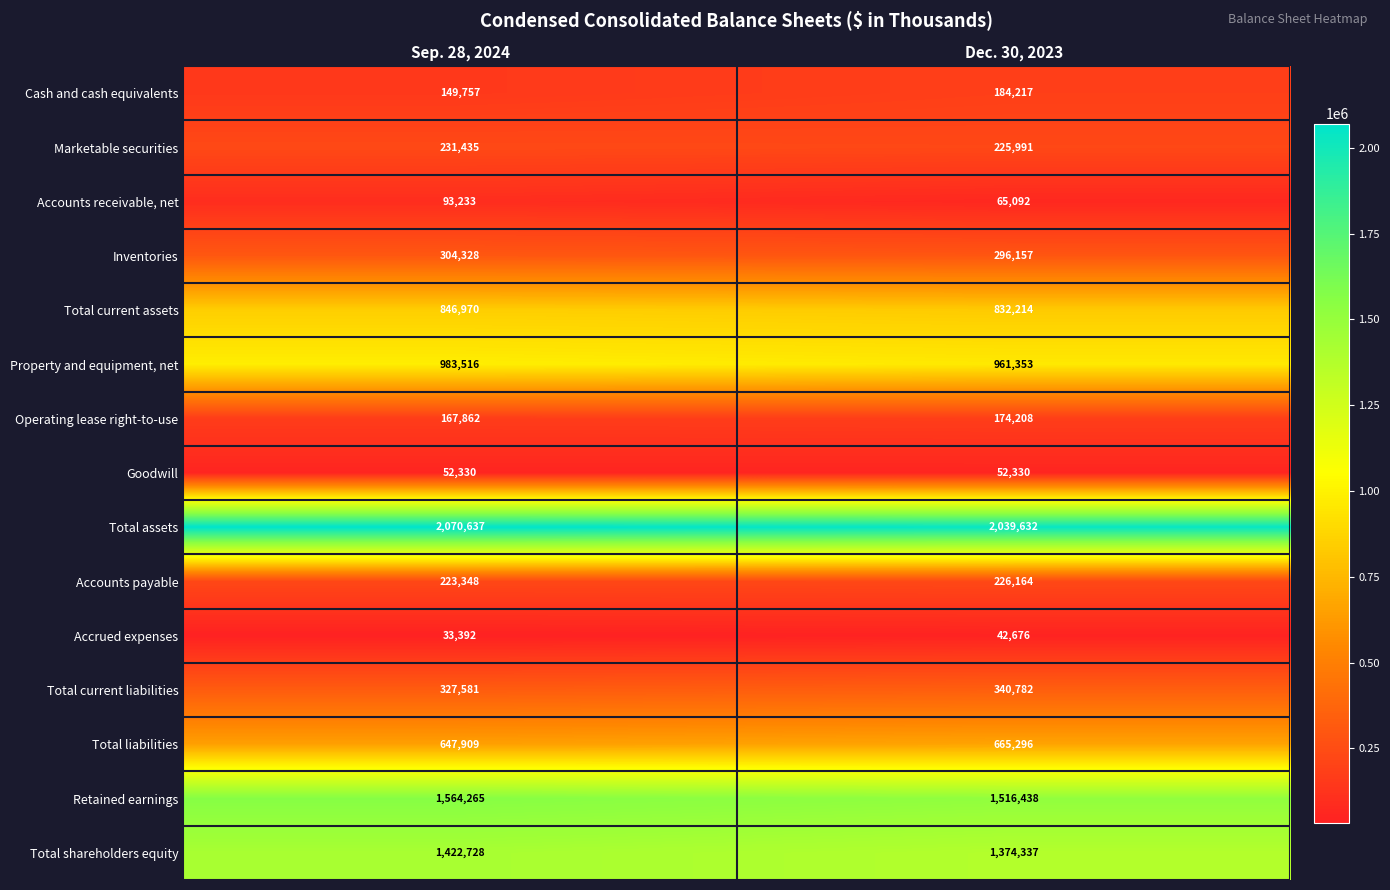

The value of Total assets at Dec. 30, 2023 is 1323179. True or false?

False